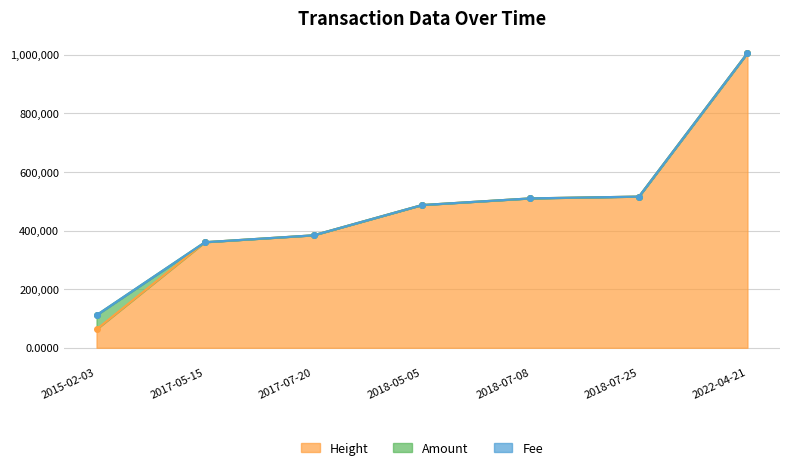

Reading right to left, transcribe all the data shown in this chart.

Height: 2022-04-21=1005560.0	2018-07-25=515924.0	2018-07-08=509860.0	2018-05-05=487096.0	2017-07-20=383839.0	2017-05-15=360318.0	2015-02-03=62934.0
Amount: 2022-04-21=0.0	2018-07-25=0.0	2018-07-08=0.0	2018-05-05=0.0	2017-07-20=0.0	2017-05-15=0.0	2015-02-03=48482.0
Fee: 2022-04-21=0.1	2018-07-25=1.0	2018-07-08=1.0	2018-05-05=1.0	2017-07-20=1.0	2017-05-15=1.0	2015-02-03=1.0